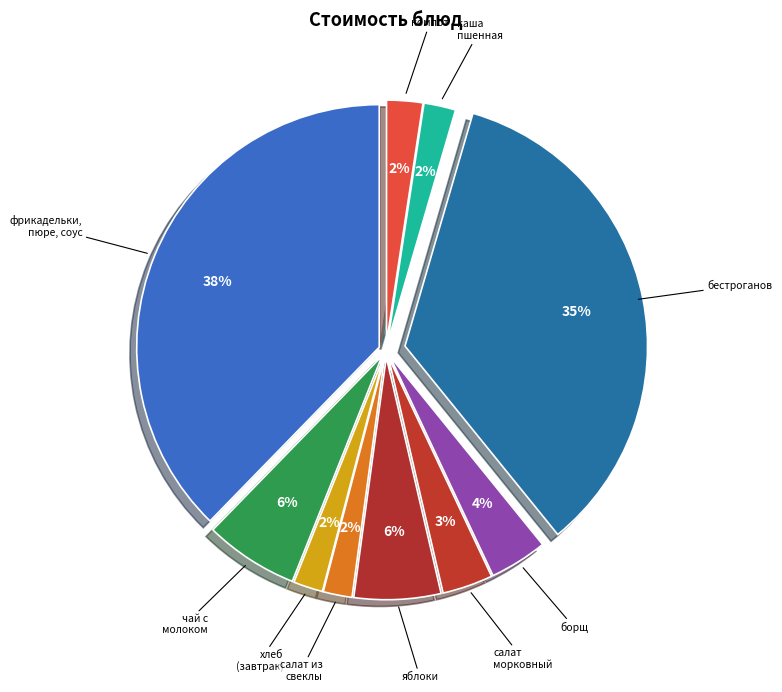

Which slice is the smallest?

салат из свеклы